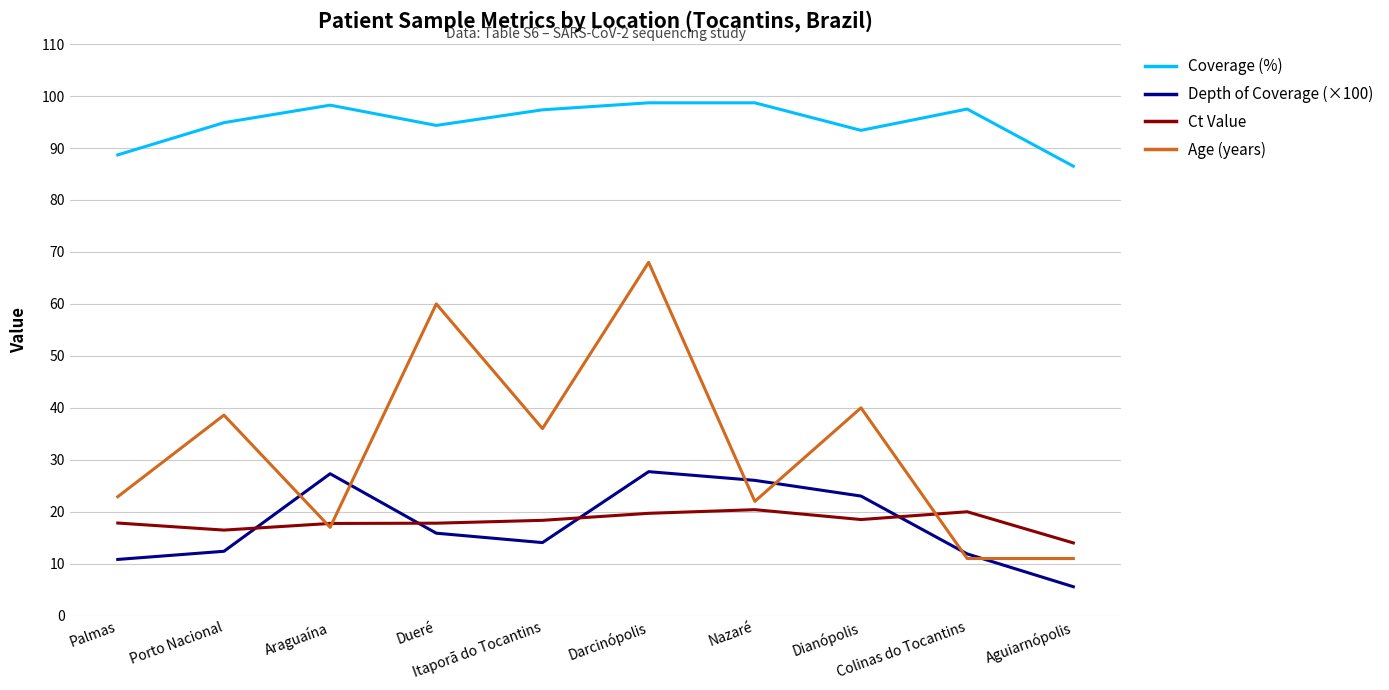

The value of Age (years) at Dianópolis is 21.4. True or false?

False